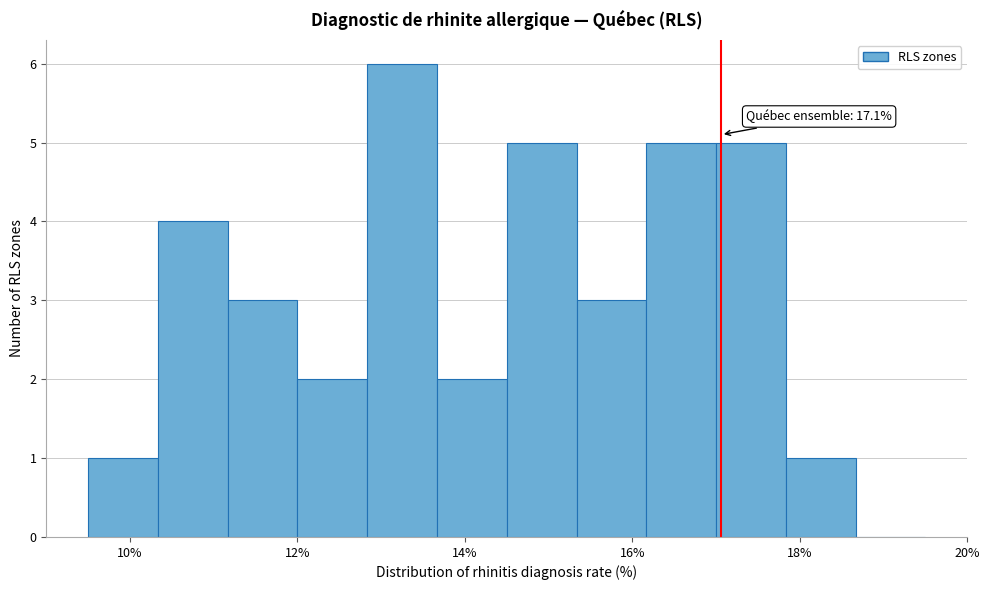

Over which range of the x-axis is the bar tallest?

12.8 to 13.6